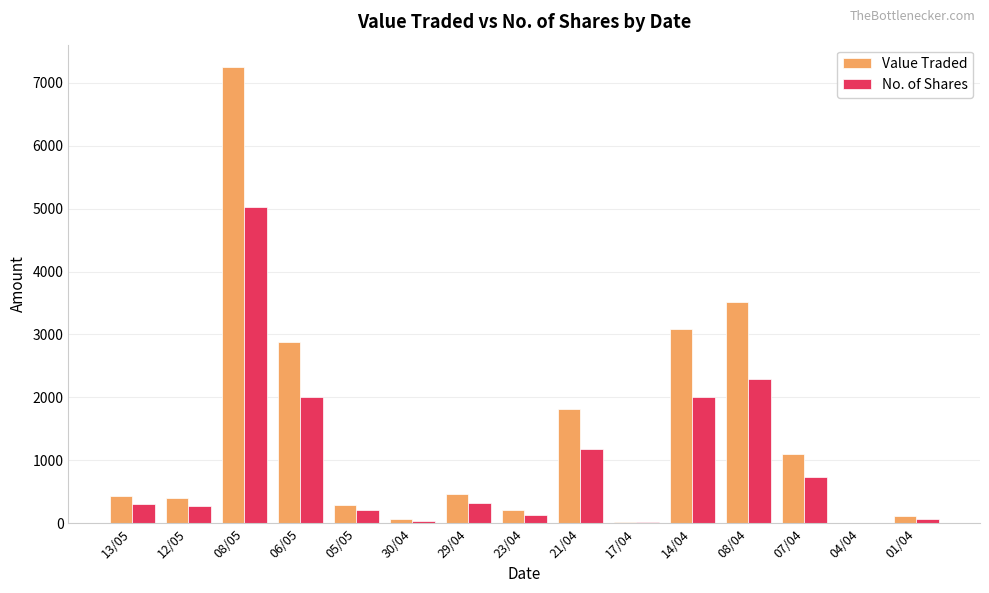

Which series changed the most between 07/04 and 01/04?

Value Traded